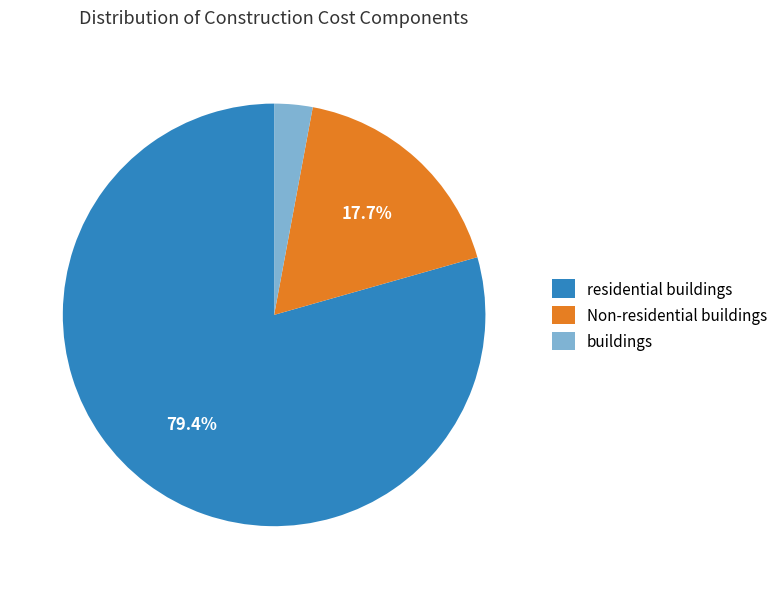

Which has a higher value, Non-residential buildings or residential buildings?

residential buildings